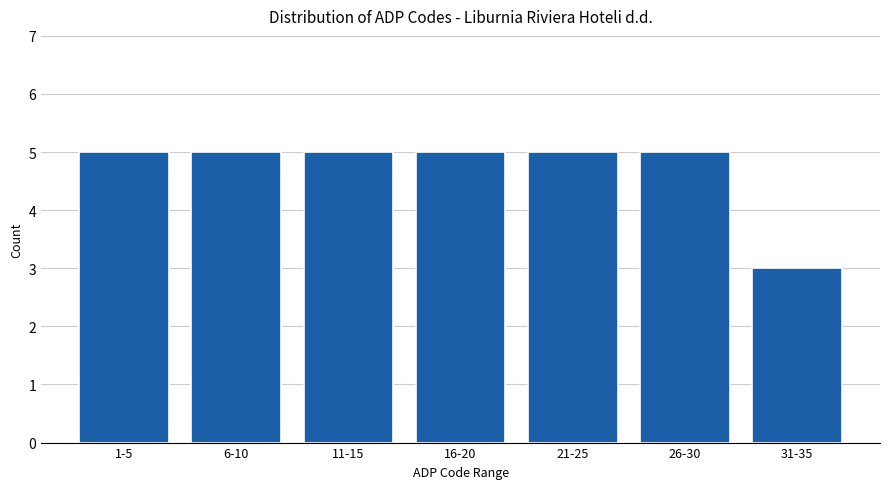

Reading left to right, what are all the values shown in this chart?

5	5	5	5	5	5	3